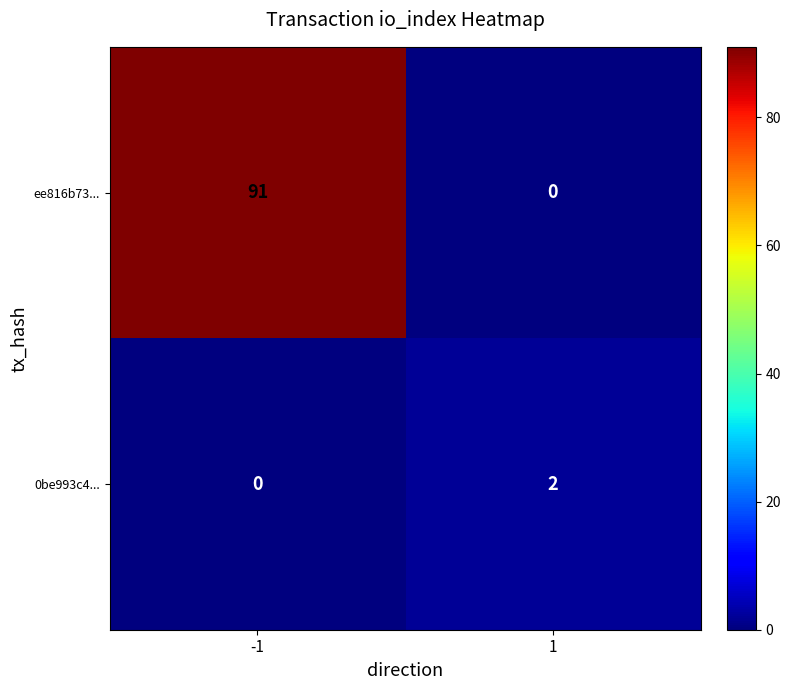

The value of 0be993c4... at 1 is 1. True or false?

False